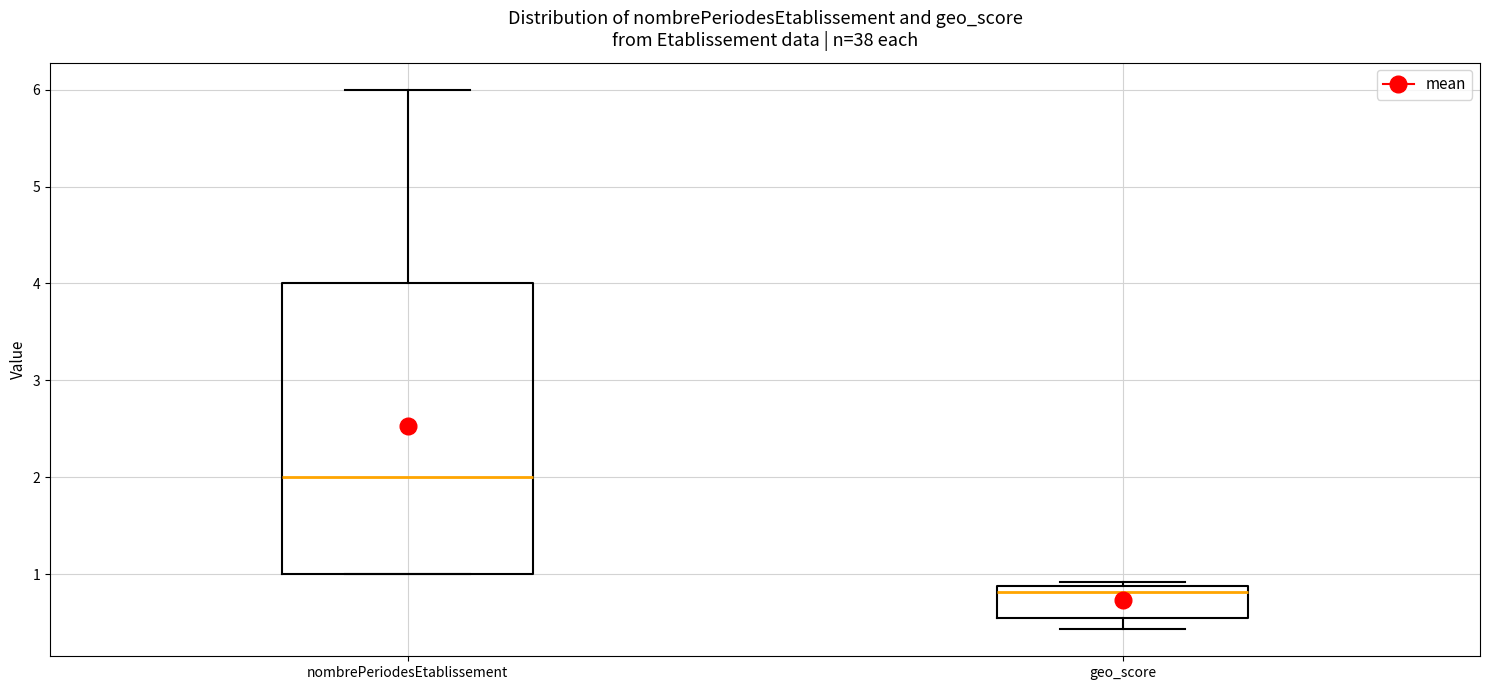

Reading left to right, read every box against the y-axis: the position of its median line, the range the box covers, and the ends of its whiskers. The values are not printed on the chart, so give them approximately, as read against the axis.

nombrePeriodesEtablissement: median 2.0, box 1.0 to 4.0, whiskers 1.0 to 6.0
geo_score: median 0.8, box 0.5 to 0.9, whiskers 0.4 to 0.9 (just above the box's upper edge)